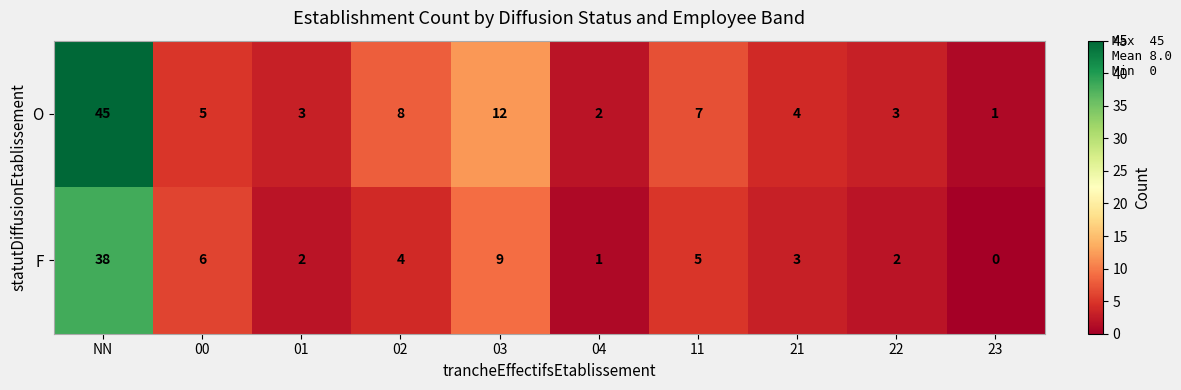

Rank the series at 04 from highest to lowest value.

O, F